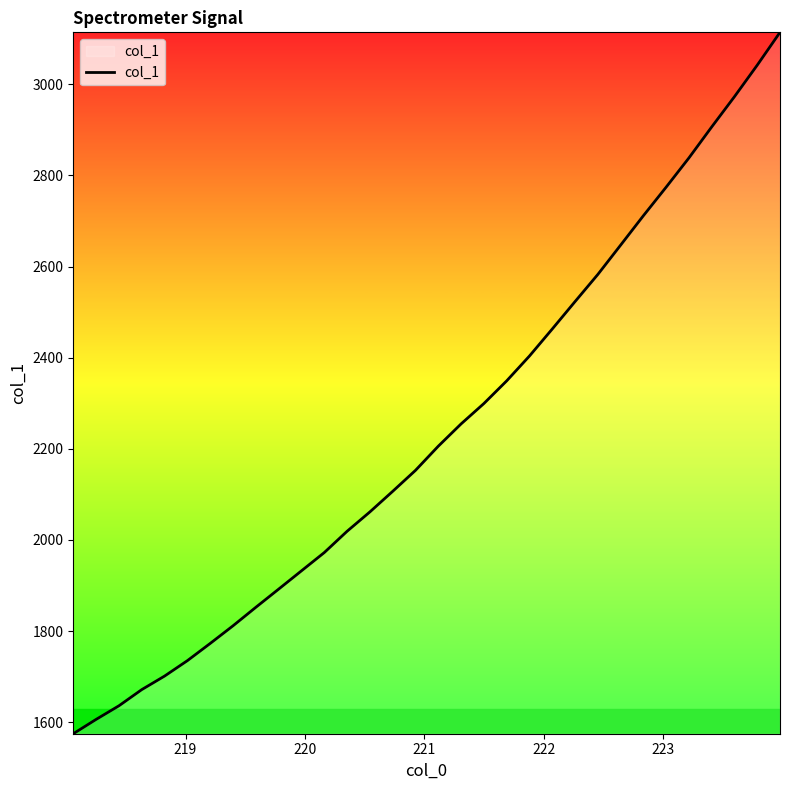

What is the maximum value shown in the chart?

3113.9